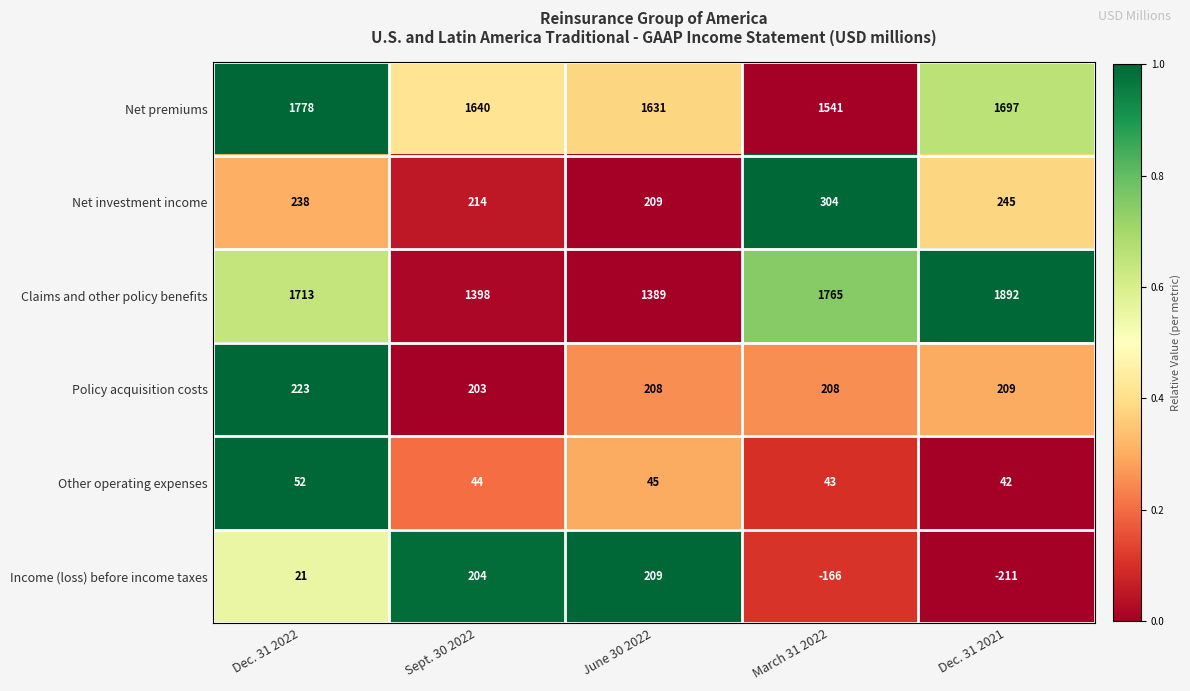

Is the value of Net investment income at Dec. 31 2022 greater than the value of Policy acquisition costs at Dec. 31 2021?

Yes